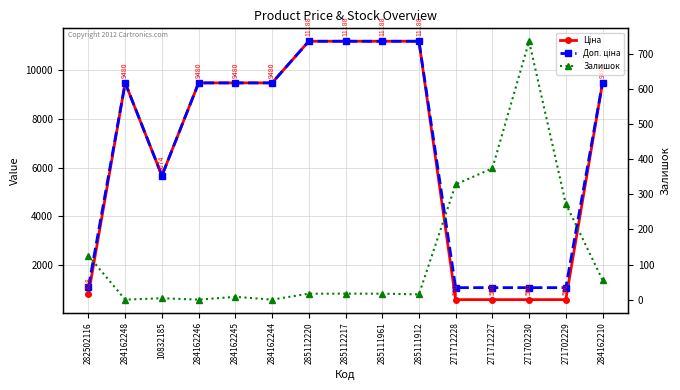

What is the highest value of the Залишок series?

736.0